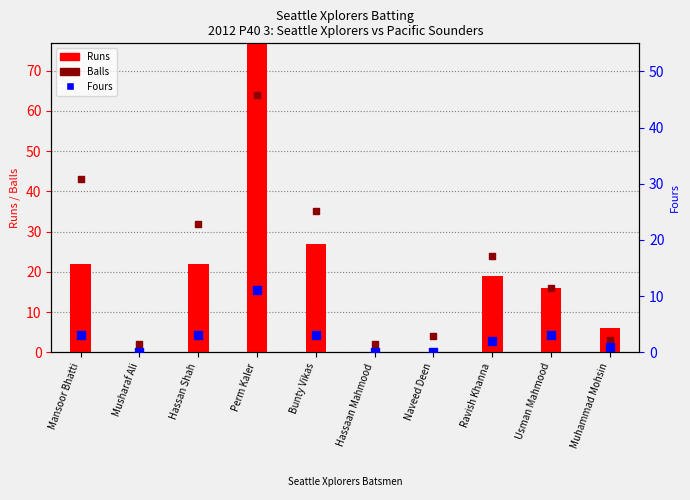

Which series has the widest spread of Y values?

Runs